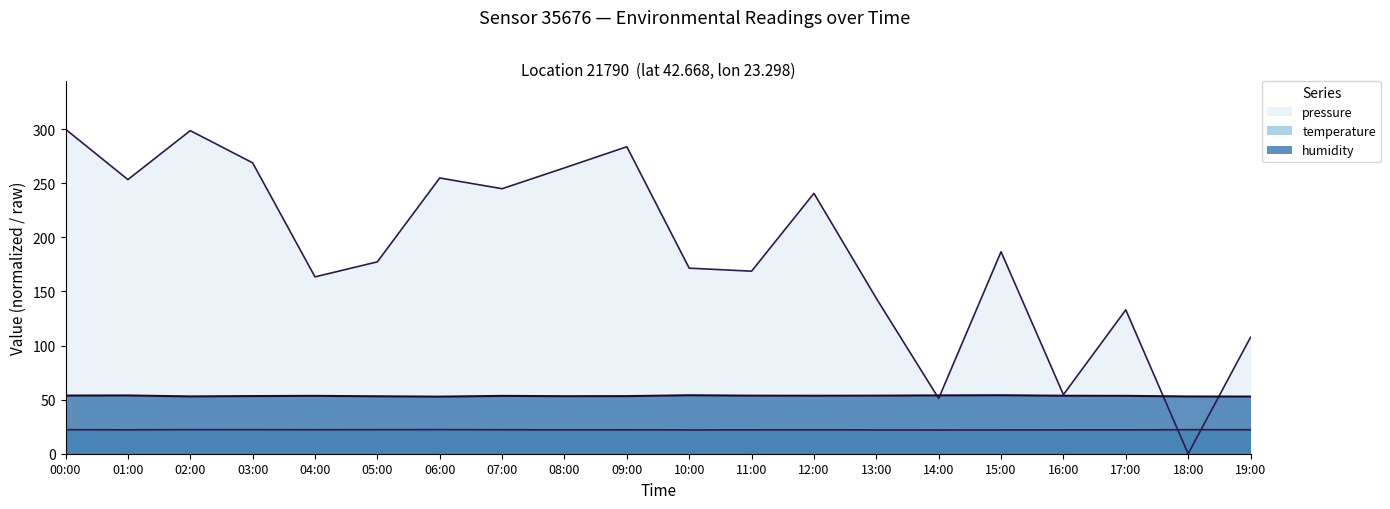

Rank the categories by humidity value from highest to lowest.

15:00, 10:00, 14:00, 01:00, 00:00, 13:00, 11:00, 12:00, 16:00, 17:00, 04:00, 07:00, 03:00, 09:00, 08:00, 05:00, 02:00, 18:00, 19:00, 06:00